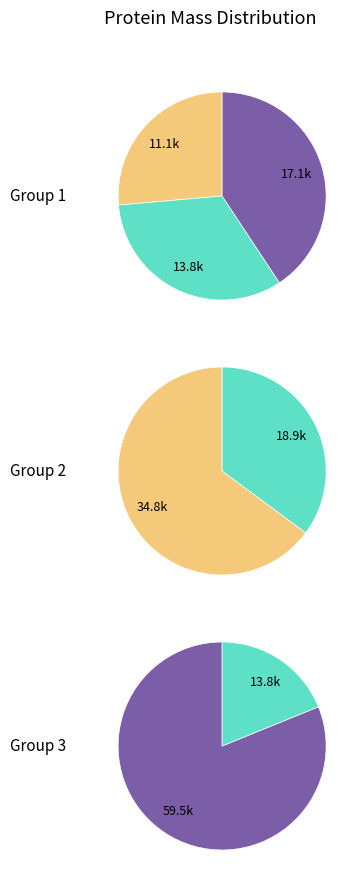

True or false: A0A4P8W610 accounts for 24% of the total.

False